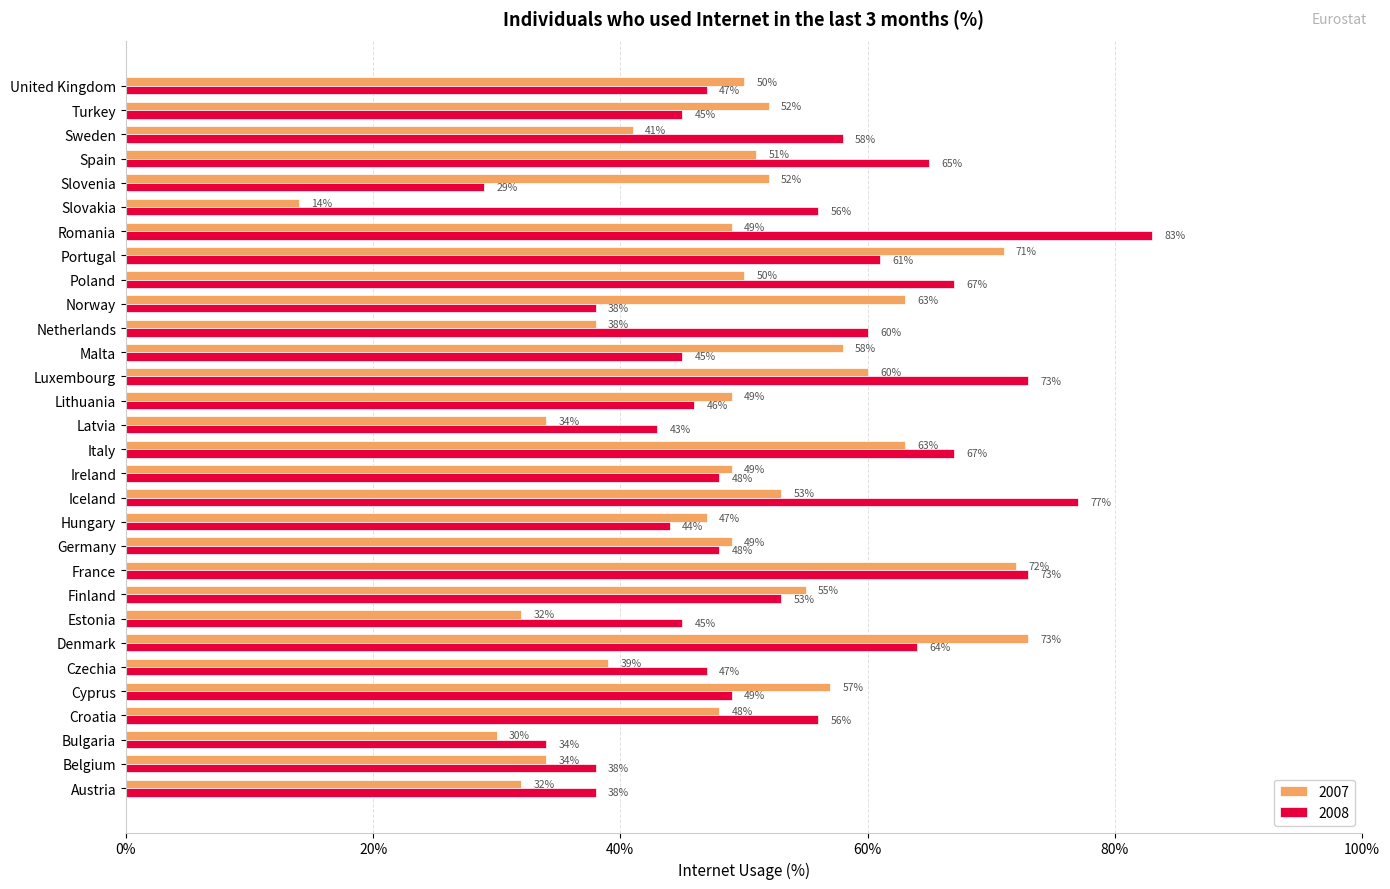

What is the lowest value of the 2007 series?

0.1